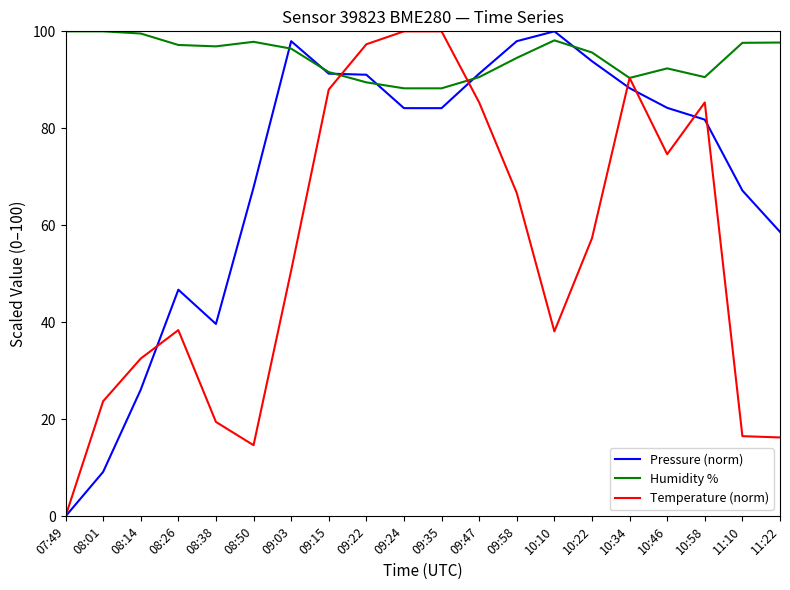

Which series has the largest total across all categories?

Humidity %